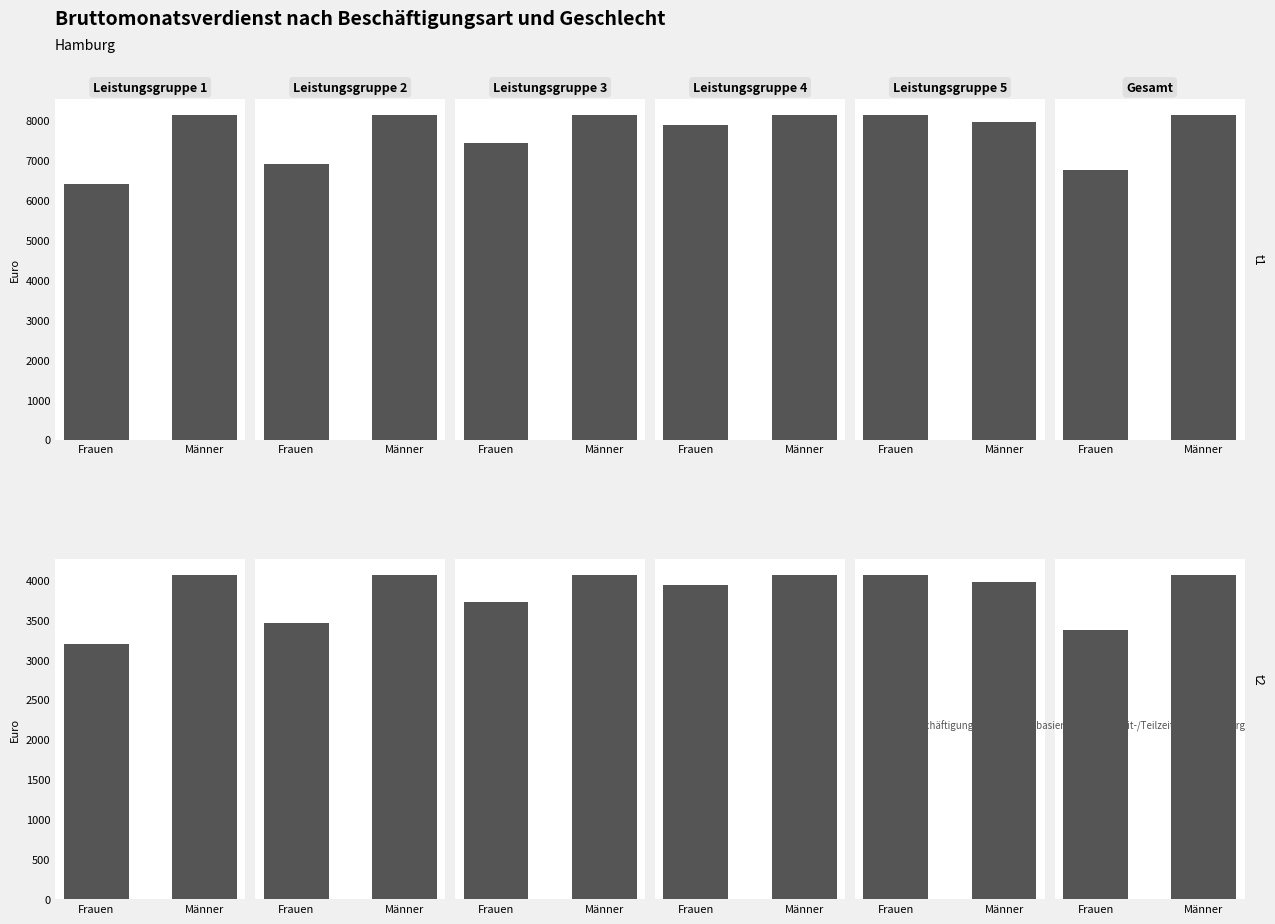

What is the sum of the values at Frauen and Männer?

7259